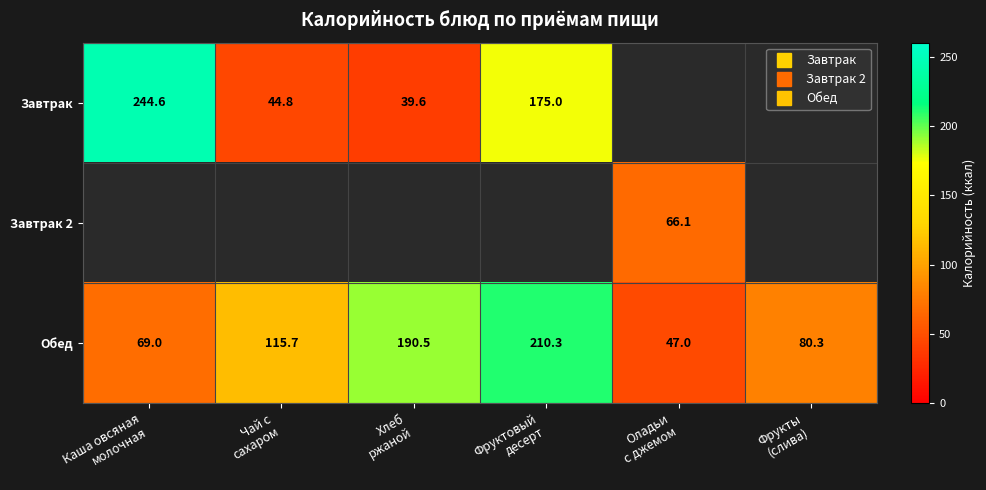

Where is Обед nearest to the value 128?

Чай с сахаром